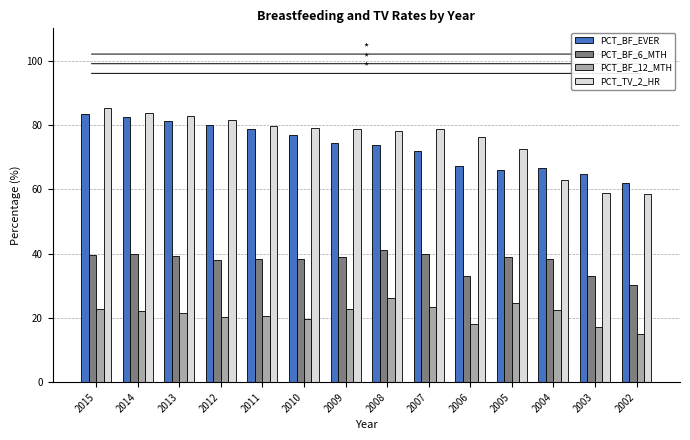

What is the total value across all series at 2005?

202.1